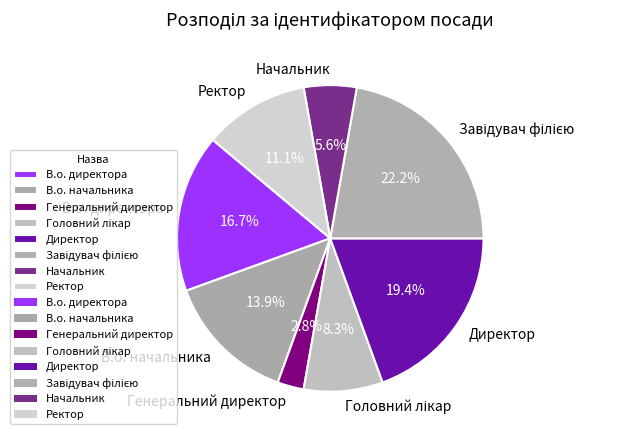

What percentage is NOT represented by В.о. начальника?

86.1%